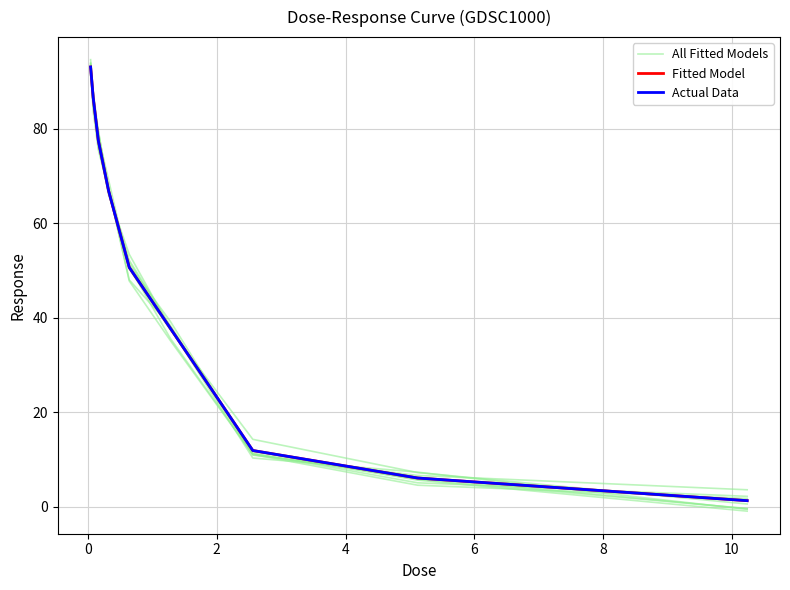

At which category does the chart reach its minimum across all series?

8